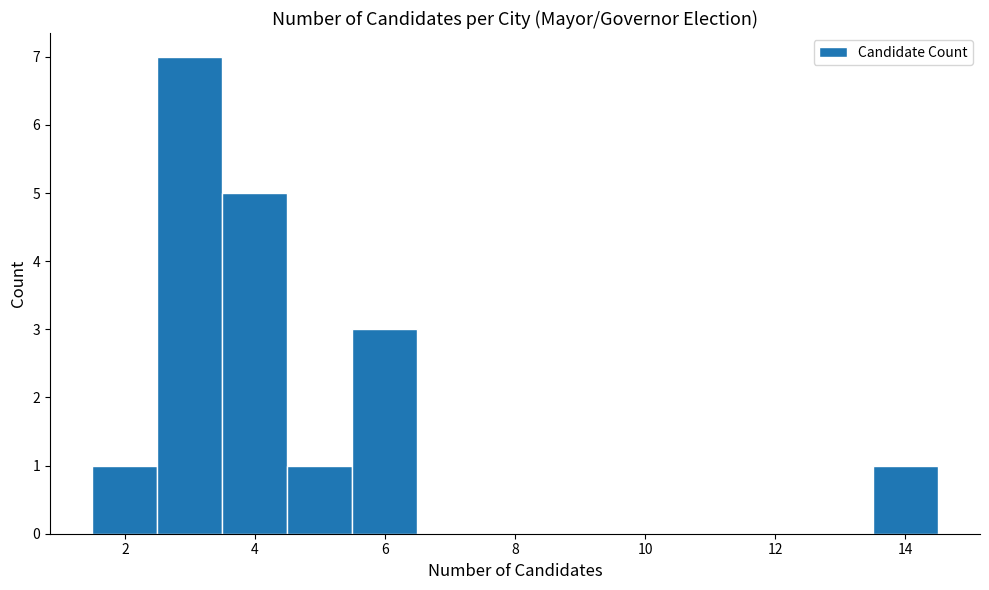

Over which range of the x-axis is the bar tallest?

2.5 to 3.5